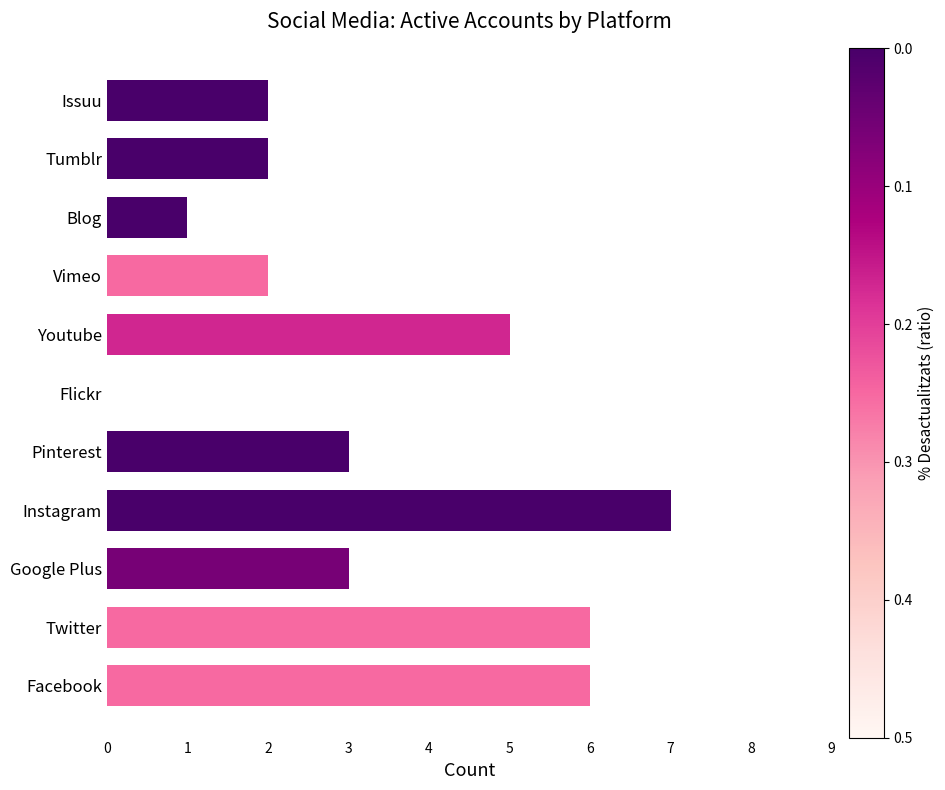

Count the values in the range 2 to 6.

8